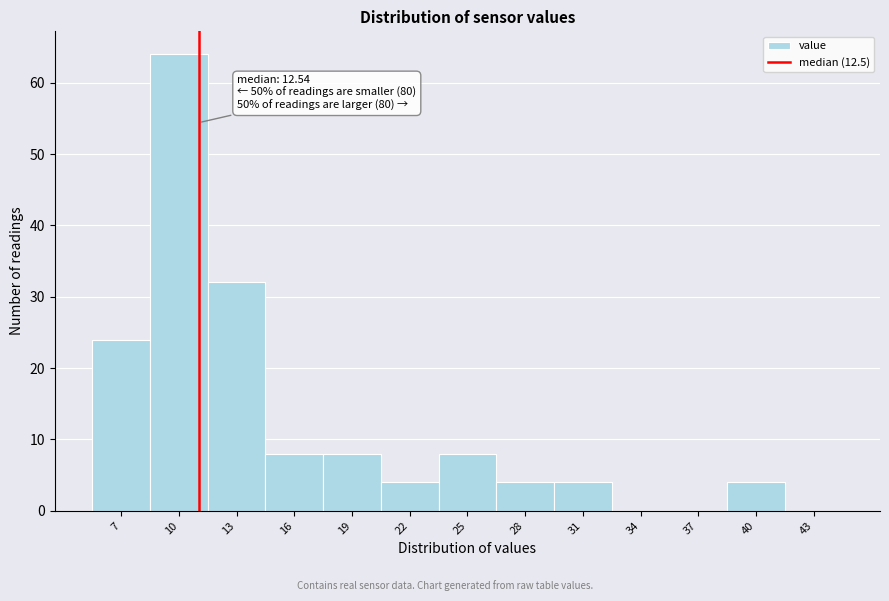

Reading left to right, transcribe all the data shown in this chart.

7=24	10=64	13=32	16=8	19=8	22=4	25=8	28=4	31=4	34=0	37=0	40=4	43=0